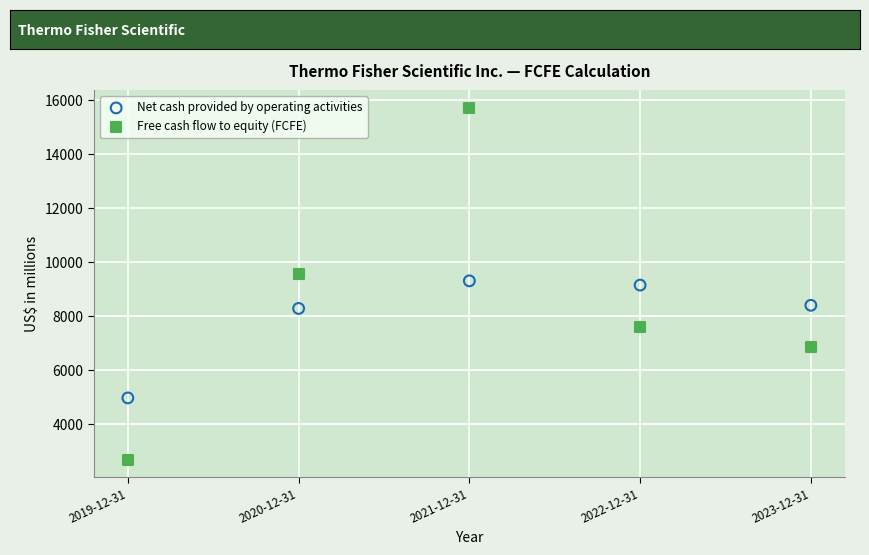

In the Net cash provided by operating activities series, what Y value is closest to 7142?

8289